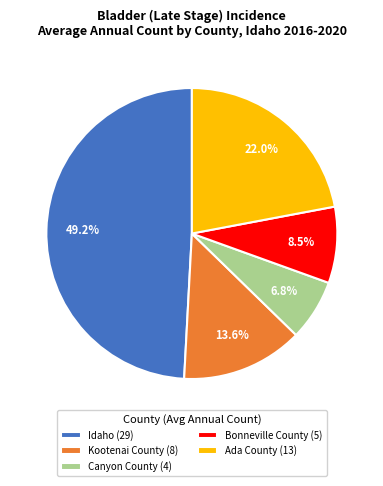

Combined, do Kootenai County and Canyon County account for over 50%?

No